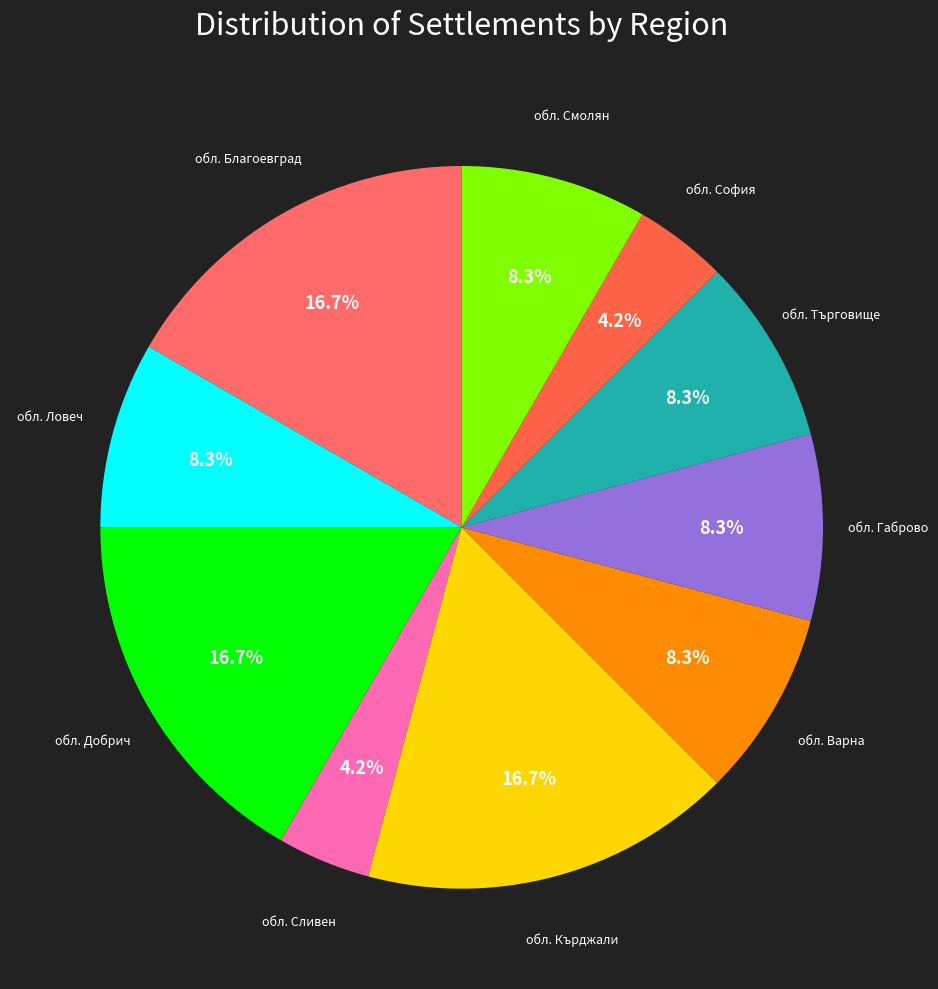

To the nearest percent, what percentage of the pie is обл. Смолян?

8%